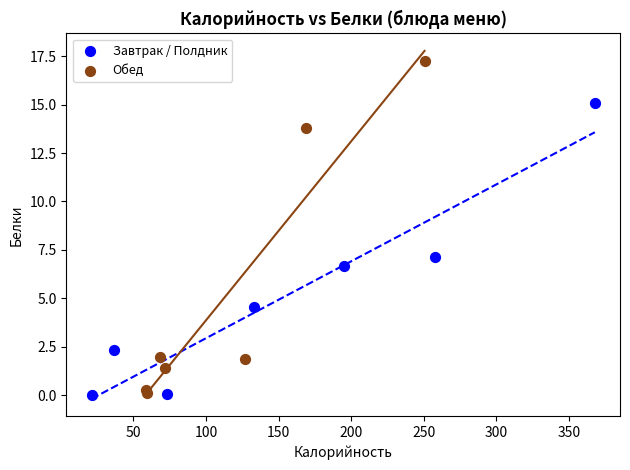

Which series contains the highest Y value?

Обед